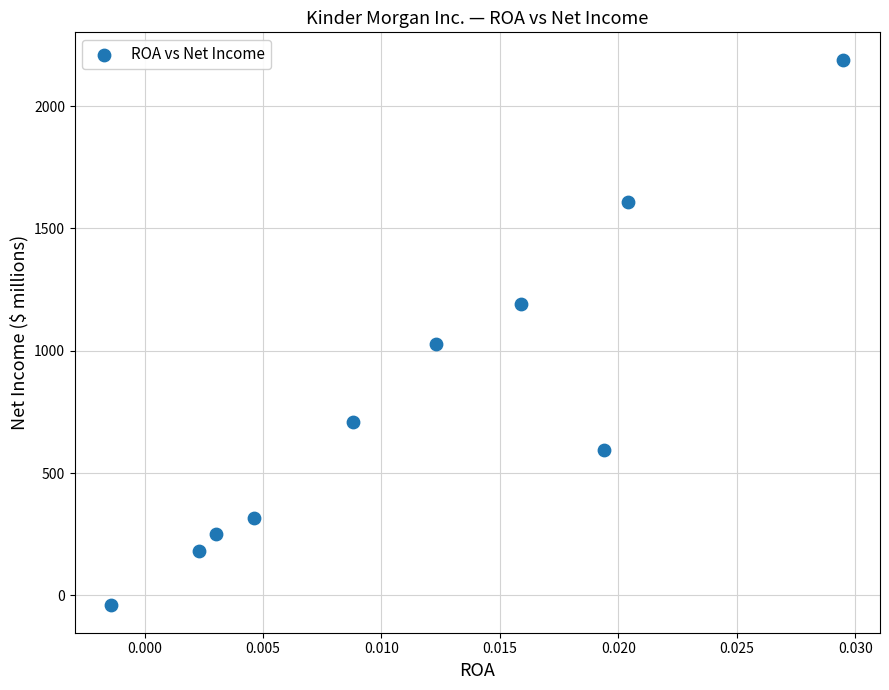

What is the average Y value?

803